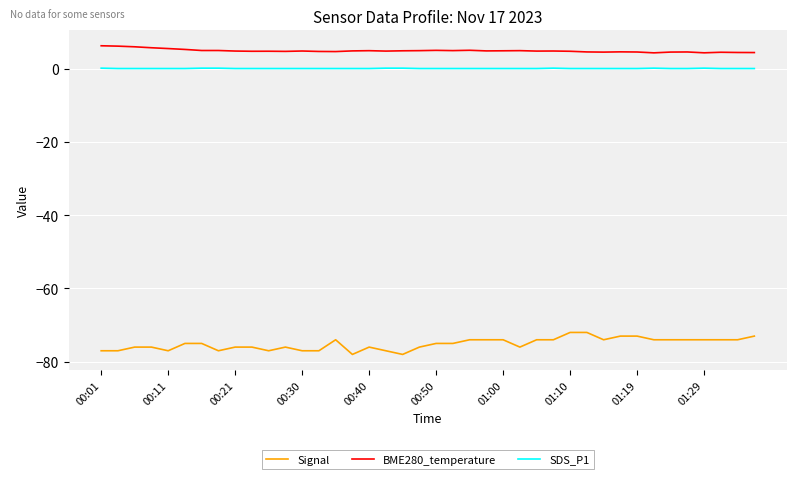

What is the highest value of the SDS_P1 series?

0.1